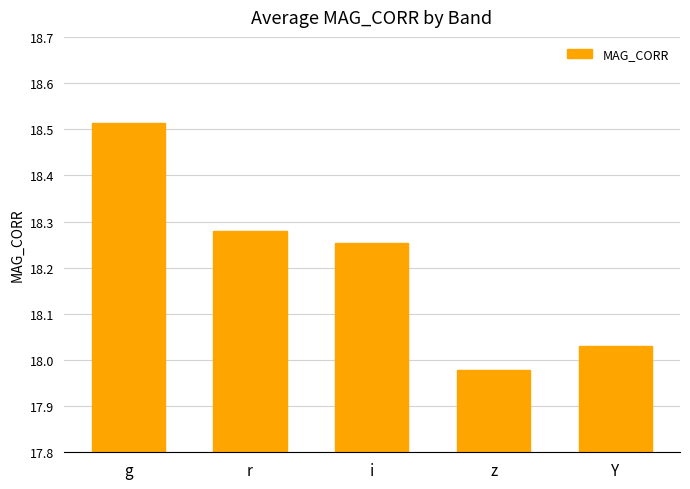

What is the change in value from r to z?

-0.3